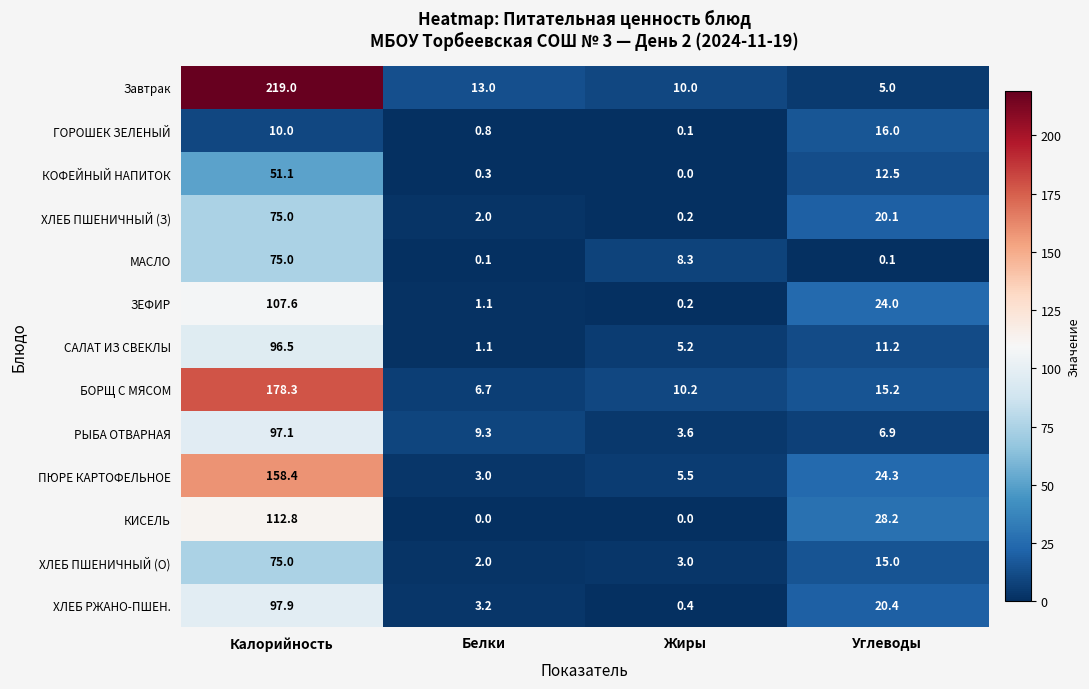

What is the approximate value of ХЛЕБ ПШЕНИЧНЫЙ (З) at Углеводы?

20.1